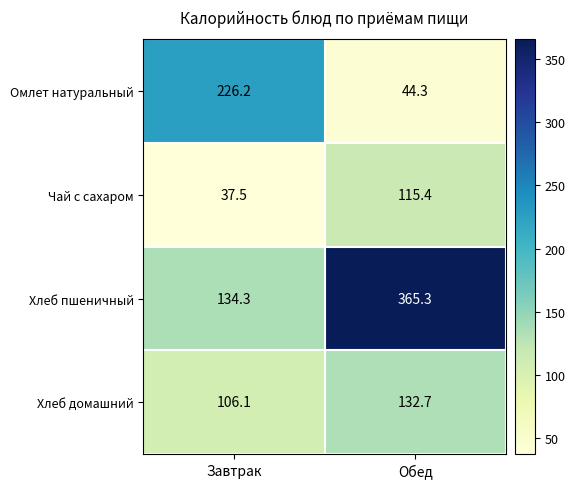

What is the difference between the Омлет натуральный values at Завтрак and Обед?

181.9